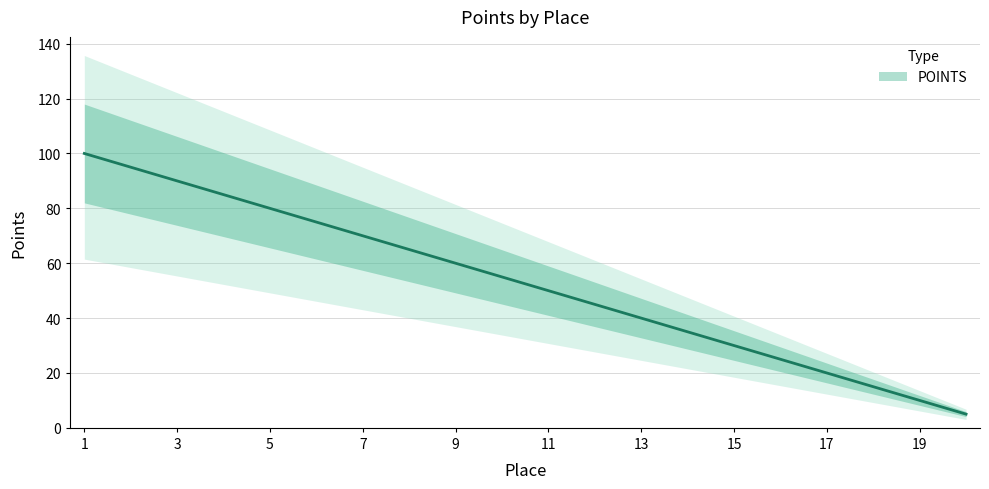

What value does the data have at 3?

90